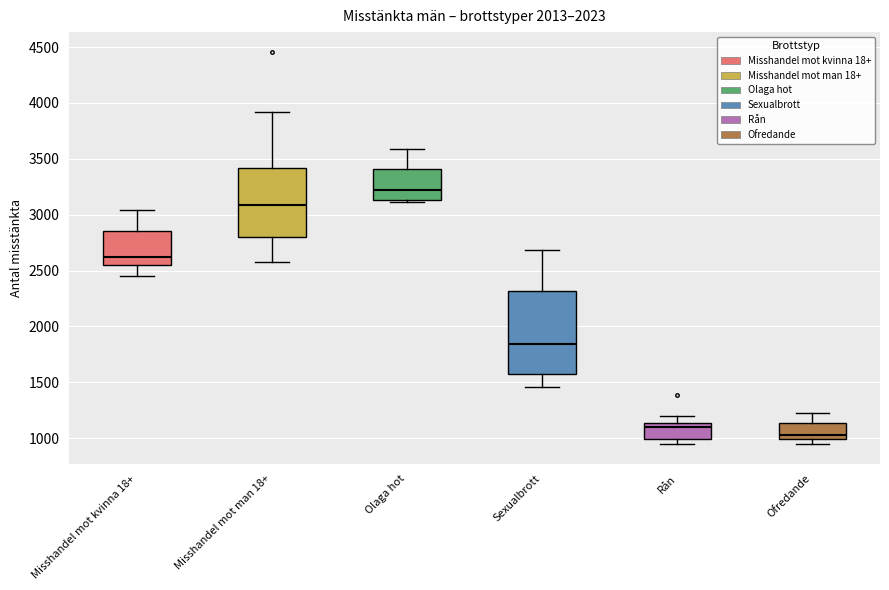

Which box has the highest median line?

Olaga hot